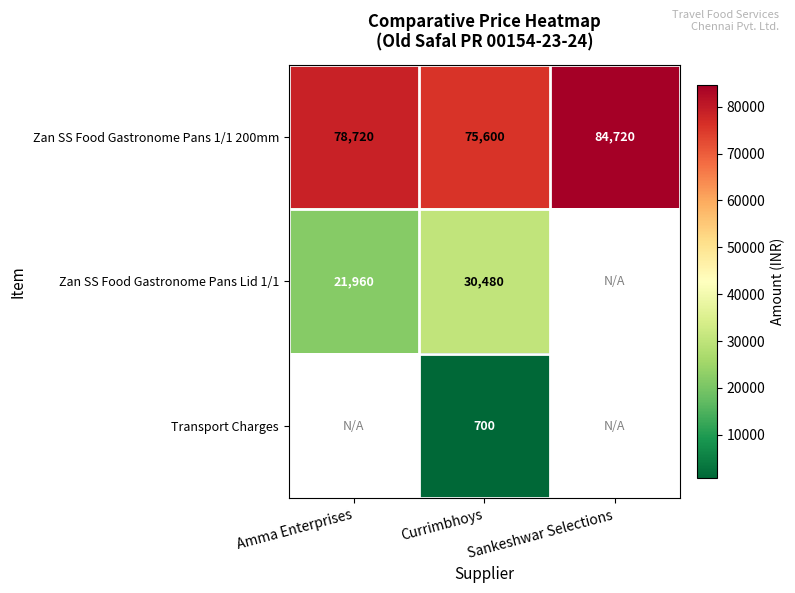

True or false: Zan SS Food Gastronome Pans 1/1 200mm has a value of 37457.5 at Amma Enterprises.

False